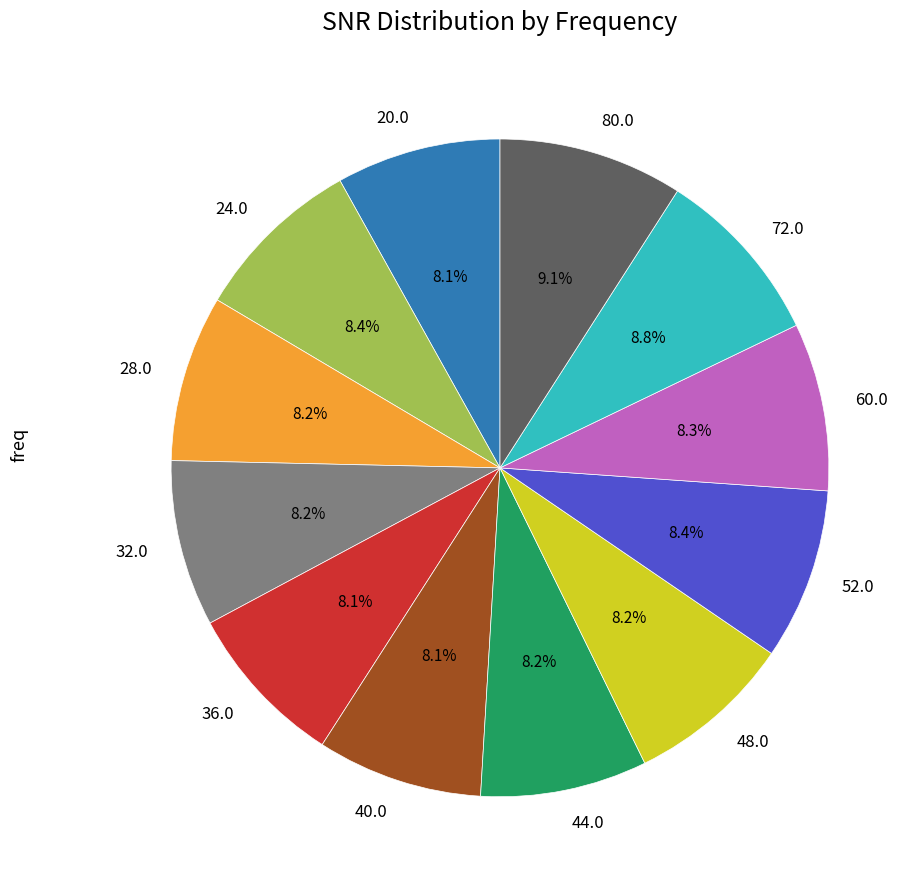

The 32.0 slice represents 21% of the pie. True or false?

False